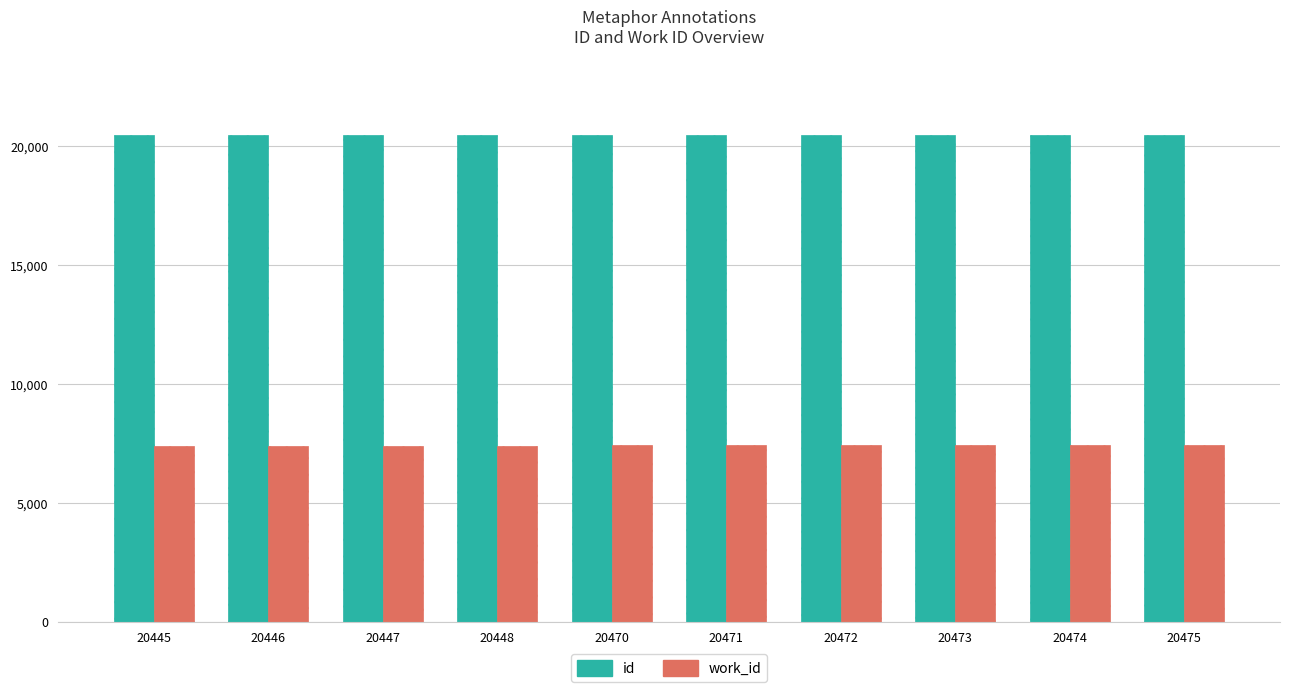

What is the total value across all series at 20447?

27849